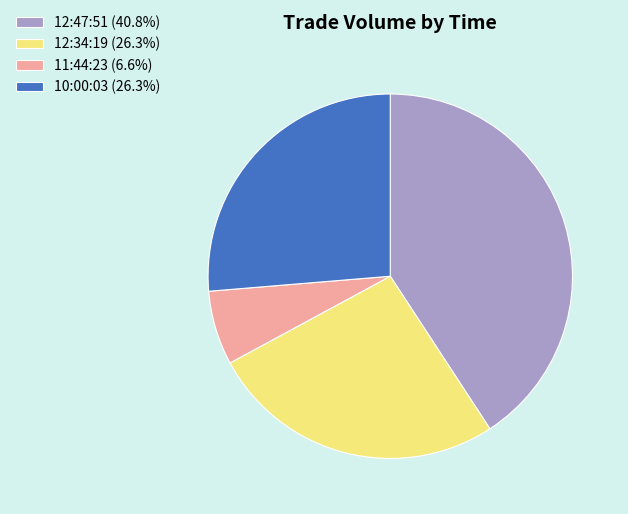

Combined, do 11:44:23 and 12:34:19 account for over 50%?

No